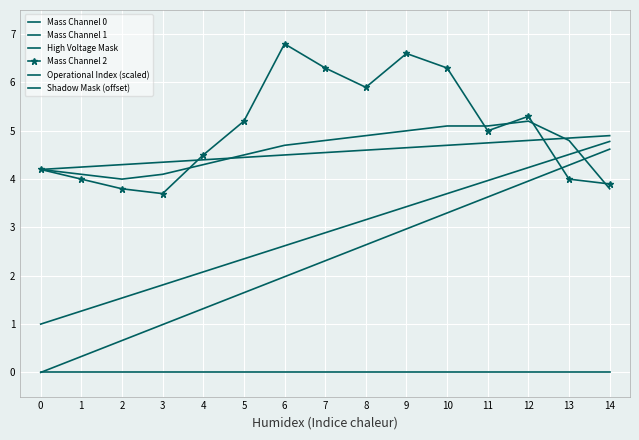

Which series changed the most between 4 and 12?

Mass Channel 1